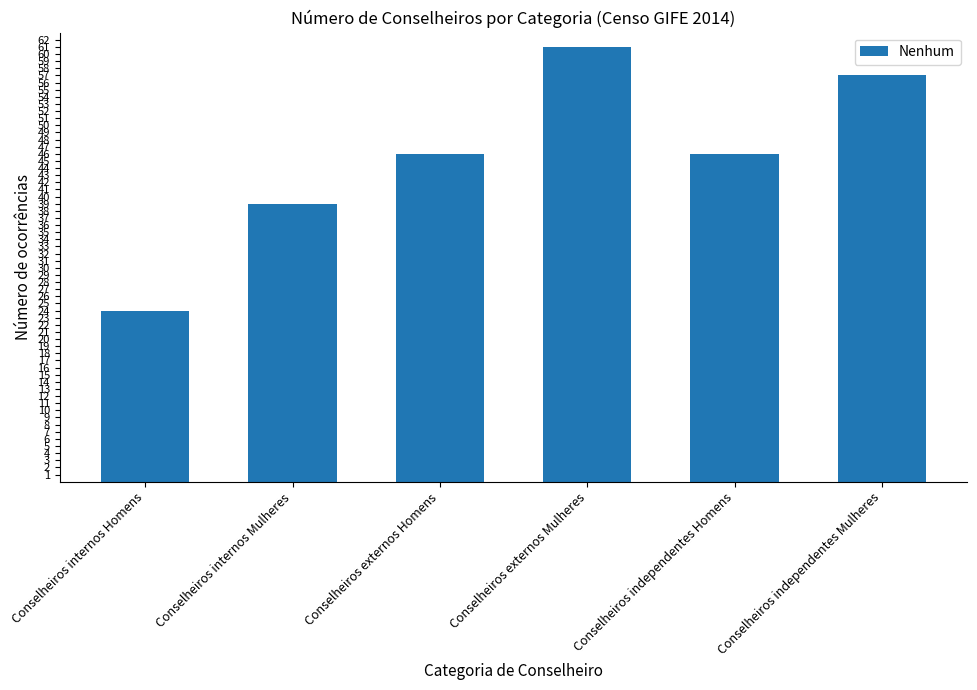

True or false: the data shows 61 at Conselheiros externos Mulheres.

True